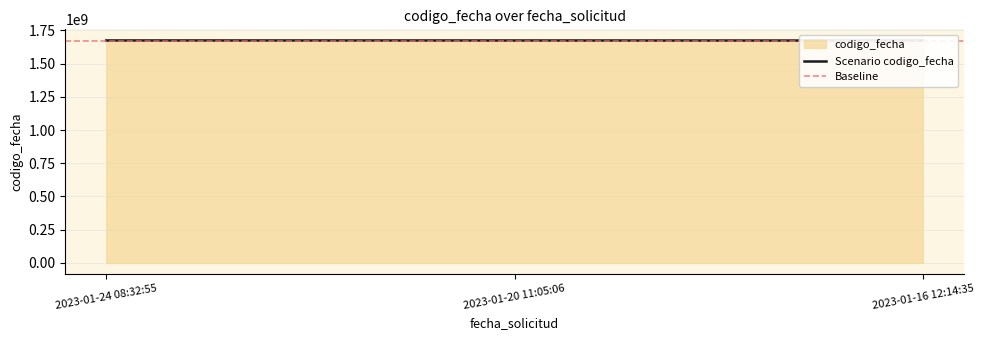

What is the greatest value displayed?

1674664326